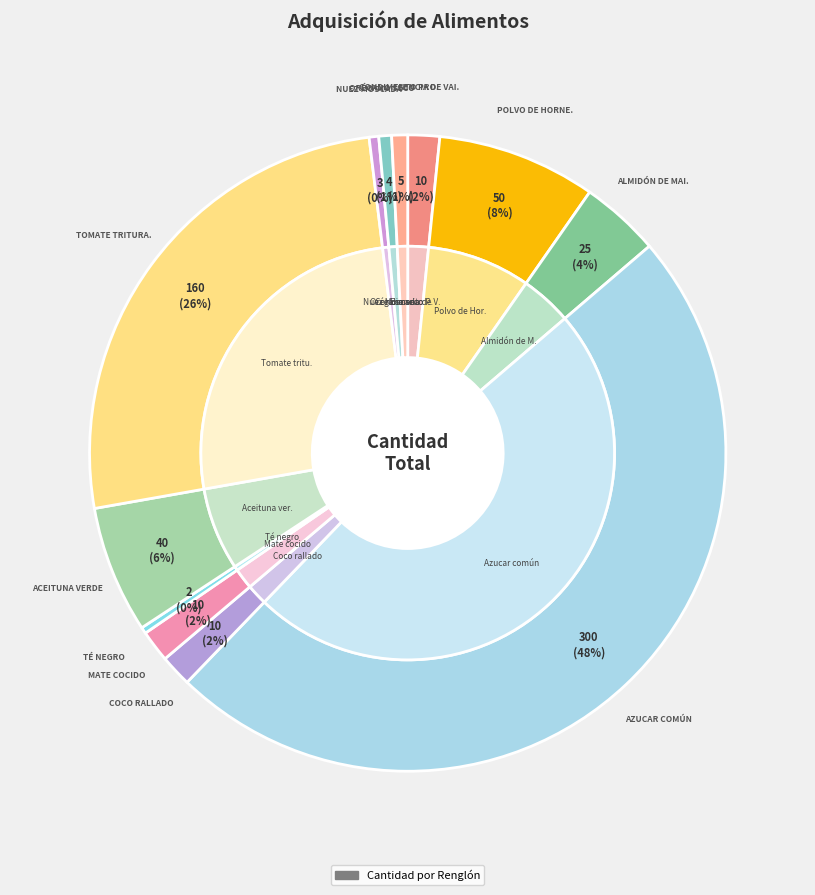

What is the largest slice in the pie chart?

Azucar común